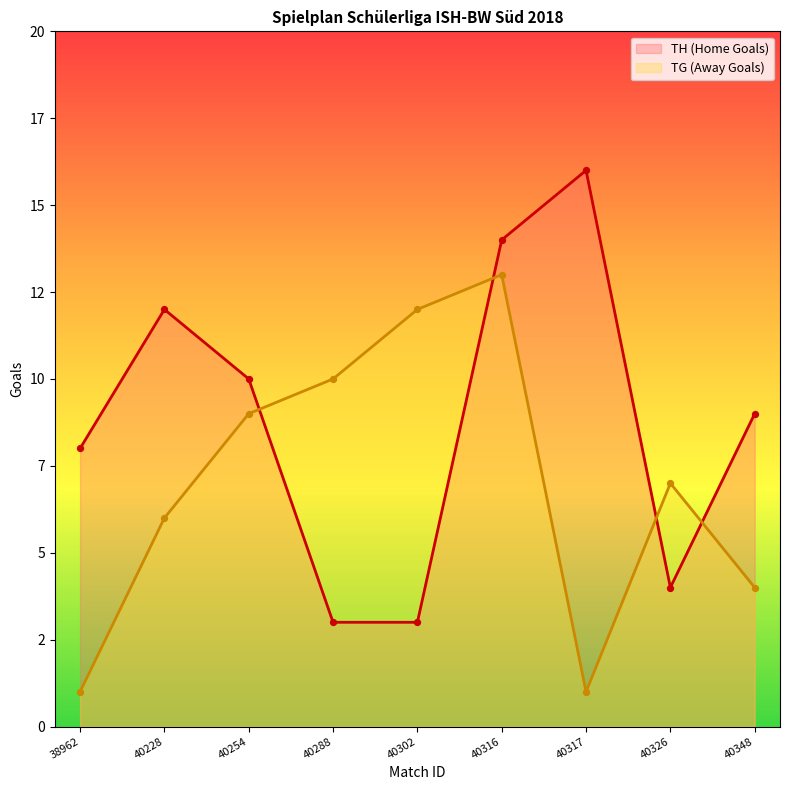

Which series reaches the maximum Y coordinate?

TH (Home Goals)